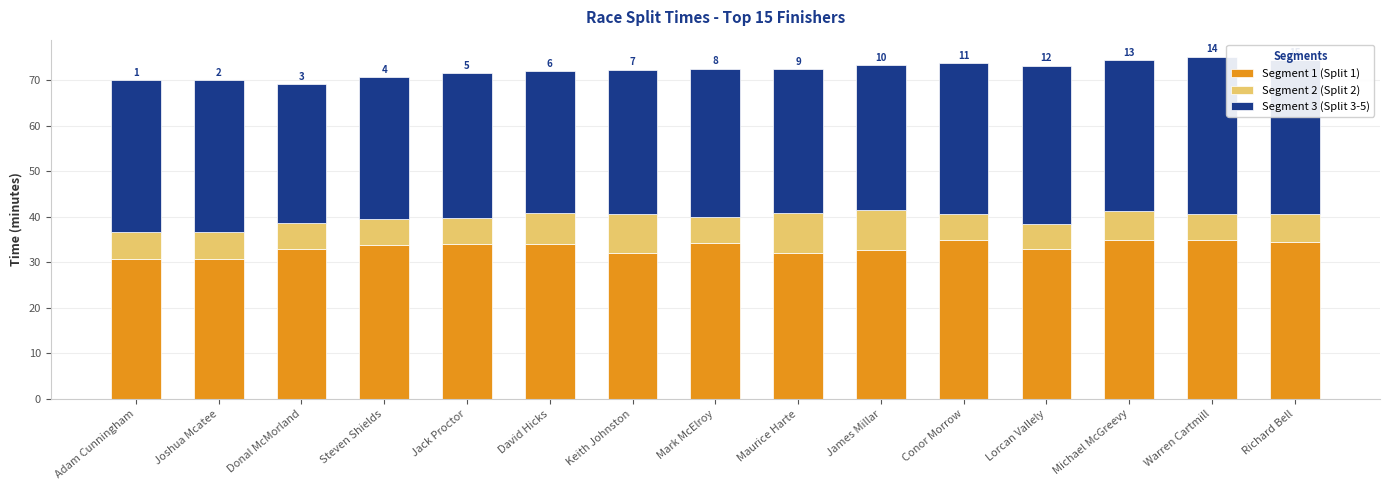

What is the total value across all series at Conor Morrow?

73.8